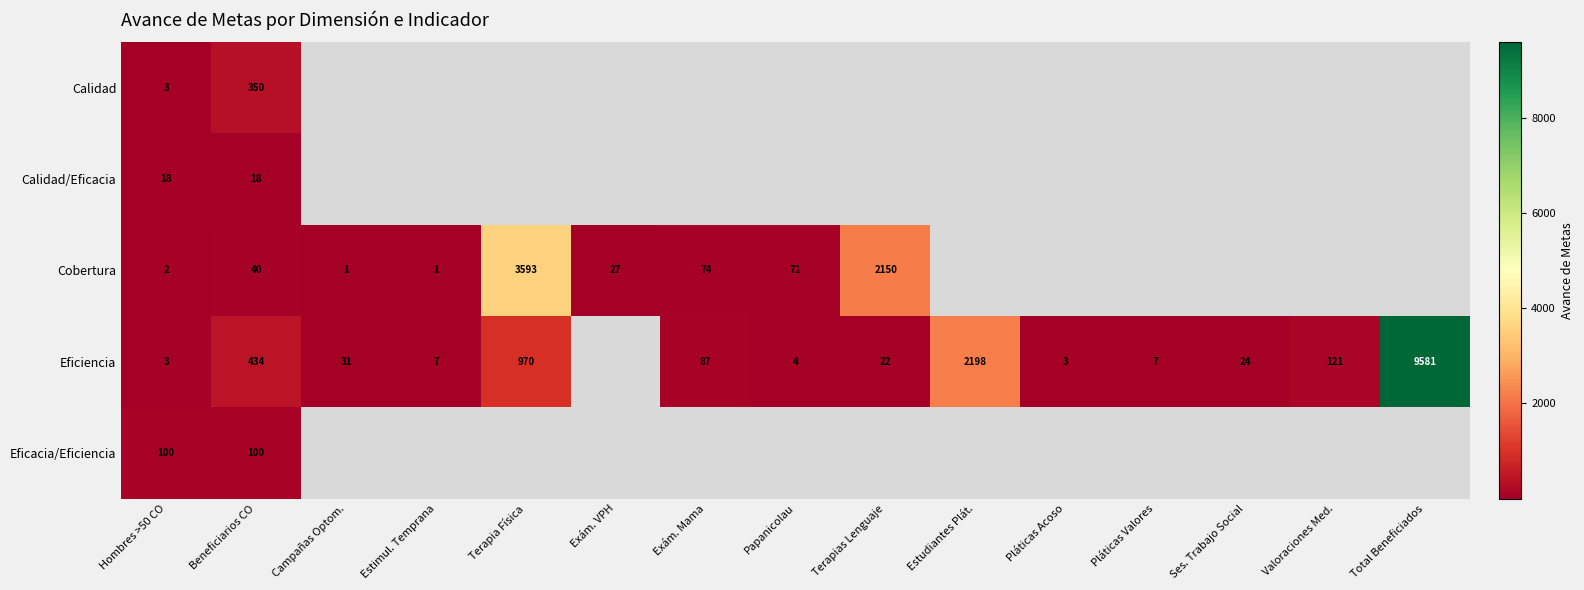

How many series are shown in this chart?

5